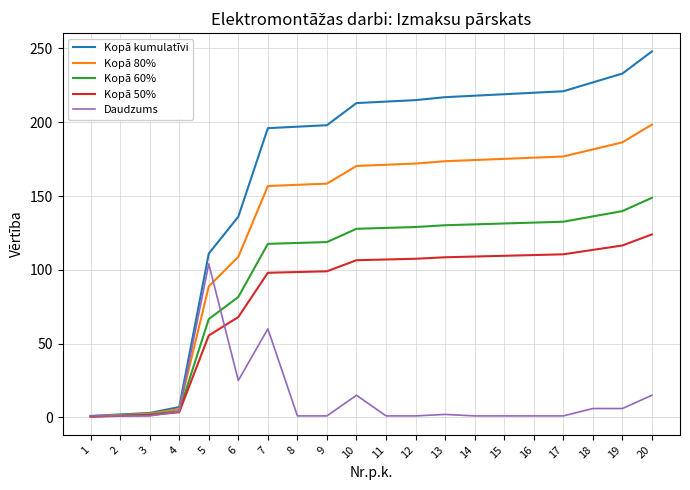

True or false: Daudzums and Kopā 60% cross at least once.

True